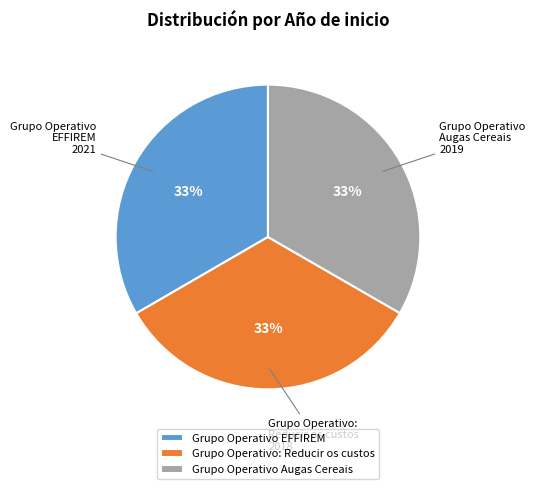

Does Grupo Operativo: Reducir os custos represent more than half of the total?

No